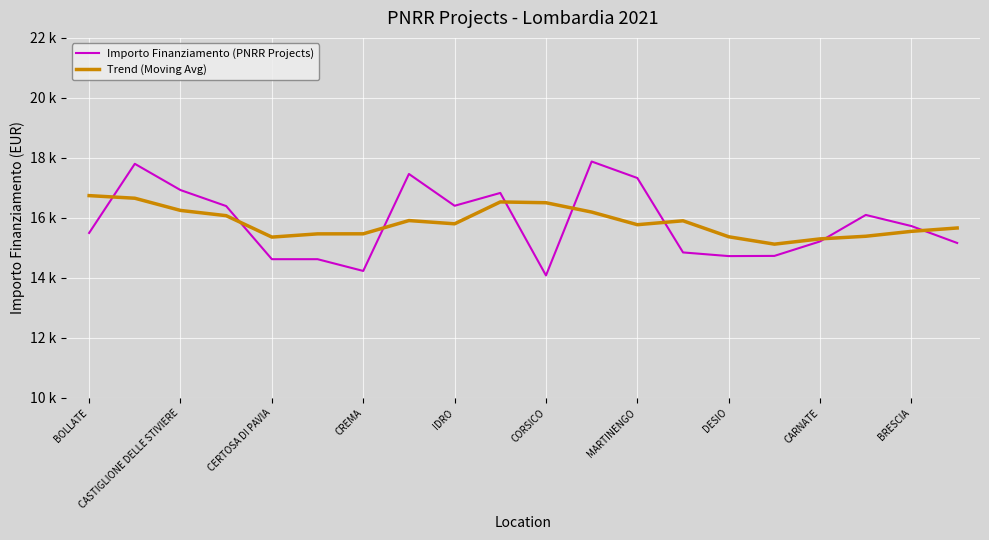

Reading right to left, list all the values displayed in this chart.

Importo Finanziamento (PNRR Projects): 15.2	15.7	16.1	15.2	14.7	14.7	14.8	17.3	17.9	14.1	16.8	16.4	17.5	14.2	14.6	14.6	16.4	16.9	17.8	15.5
Trend (Moving Avg): 15.7	15.6	15.4	15.3	15.1	15.4	15.9	15.8	16.2	16.5	16.5	15.8	15.9	15.5	15.5	15.4	16.1	16.2	16.7	16.7